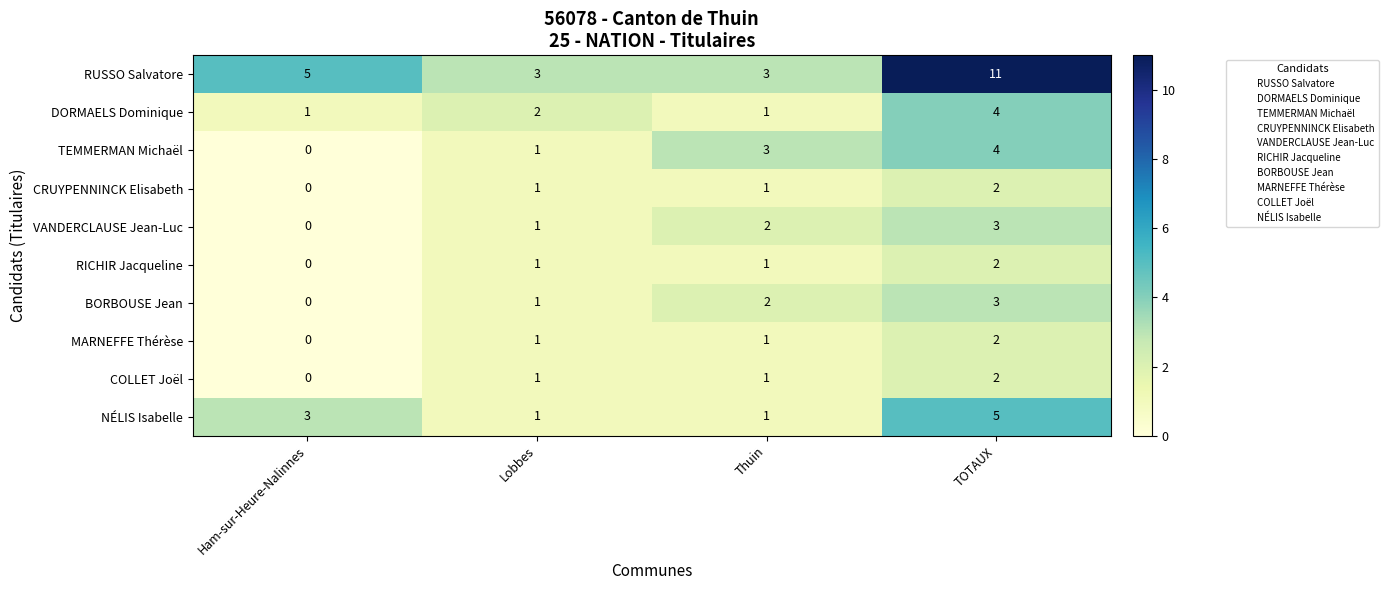

What value does the RUSSO Salvatore series have at Lobbes?

3